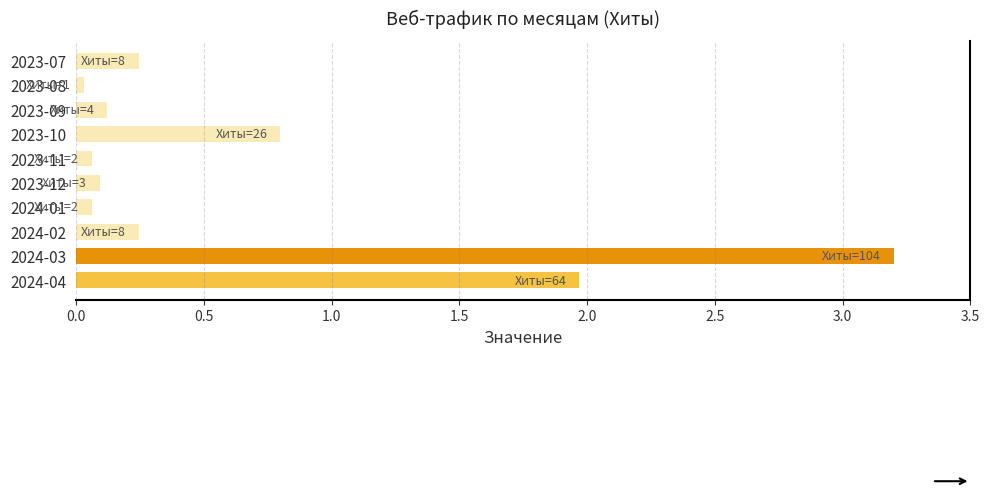

The value at 2023-09 is 0.1. True or false?

True